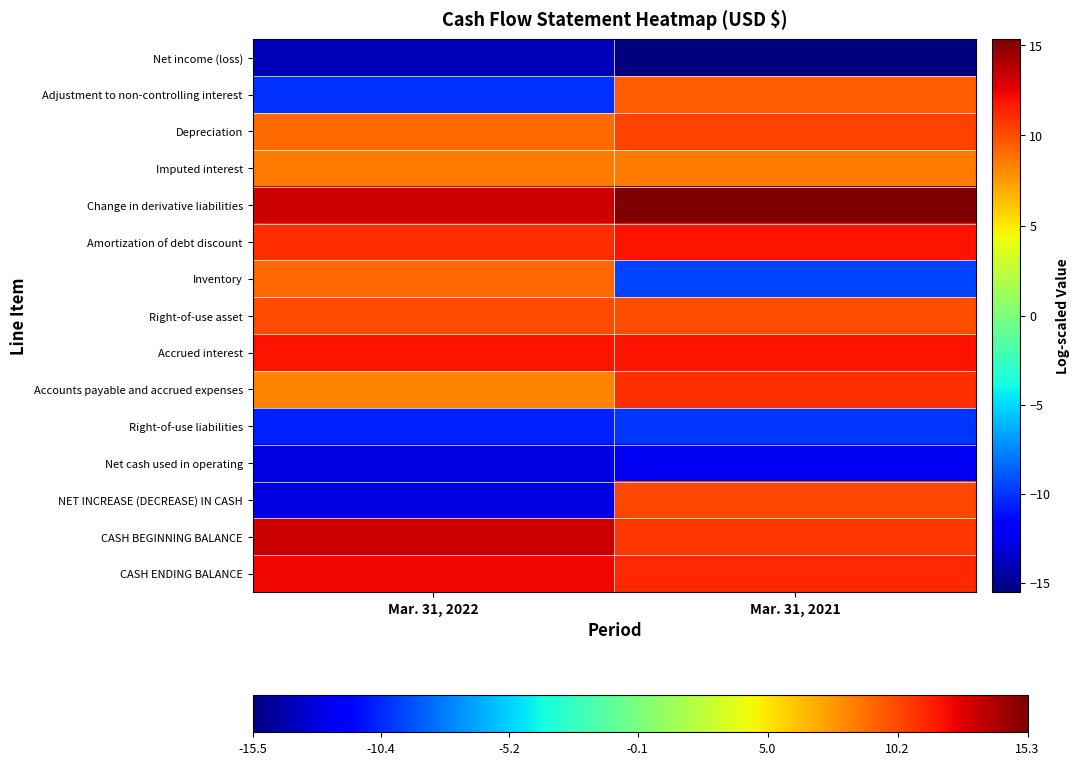

Which category has the highest value across all series?

Mar. 31, 2021